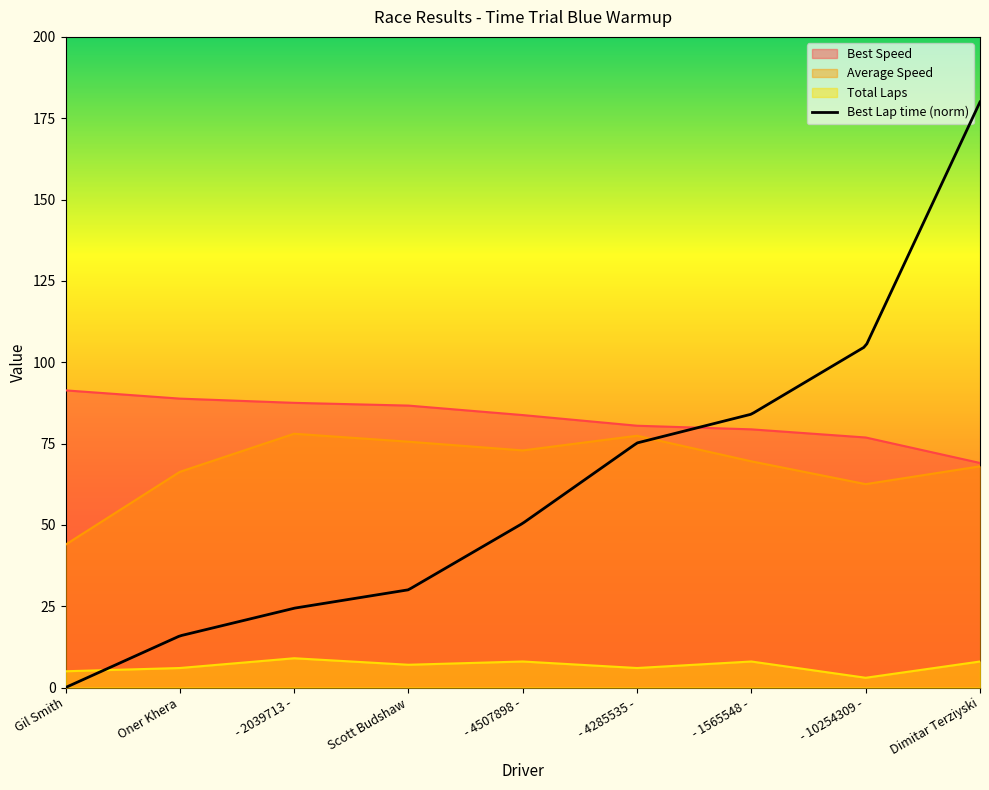

What is the difference between the second highest and minimum values in the Total Laps series?

5.0